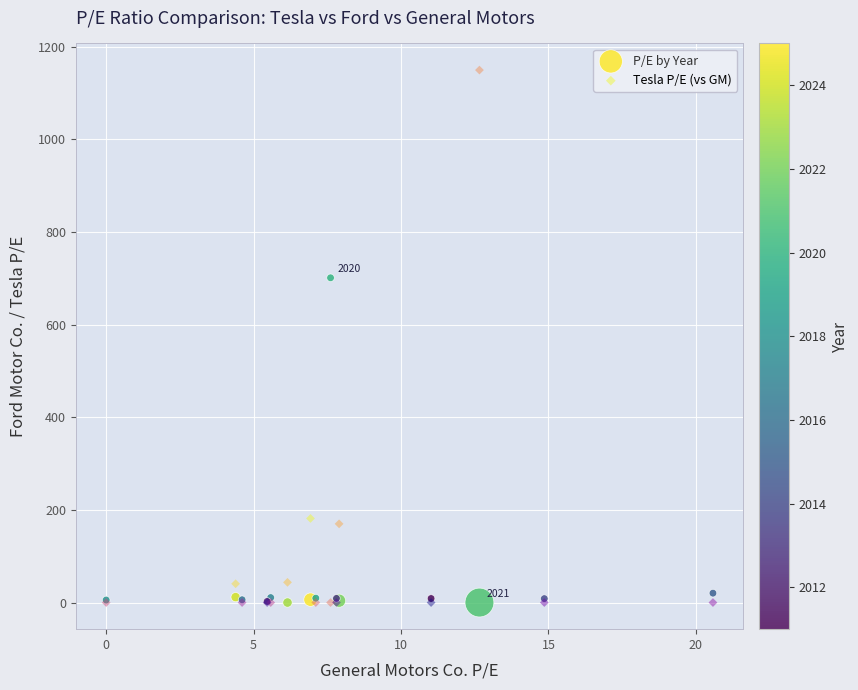

Across all series, what Y value is closest to 574?

701.0